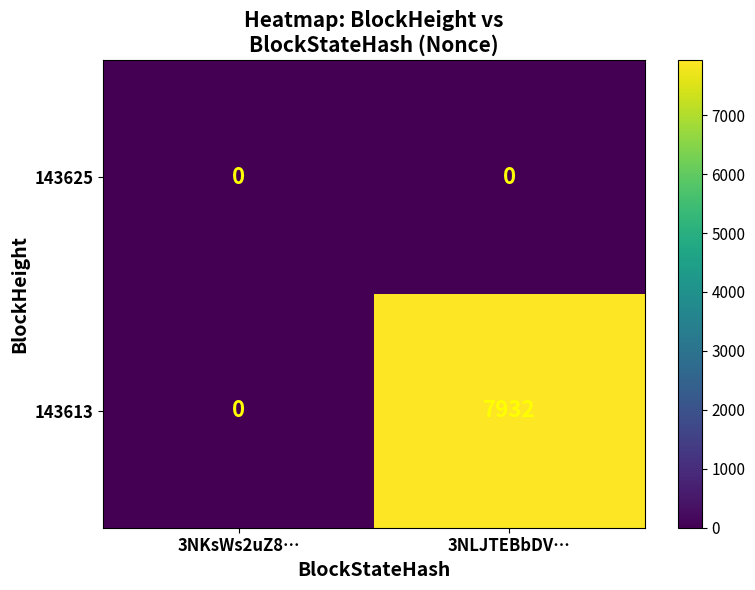

List the series in order of their overall mean, lowest first.

143625, 143613